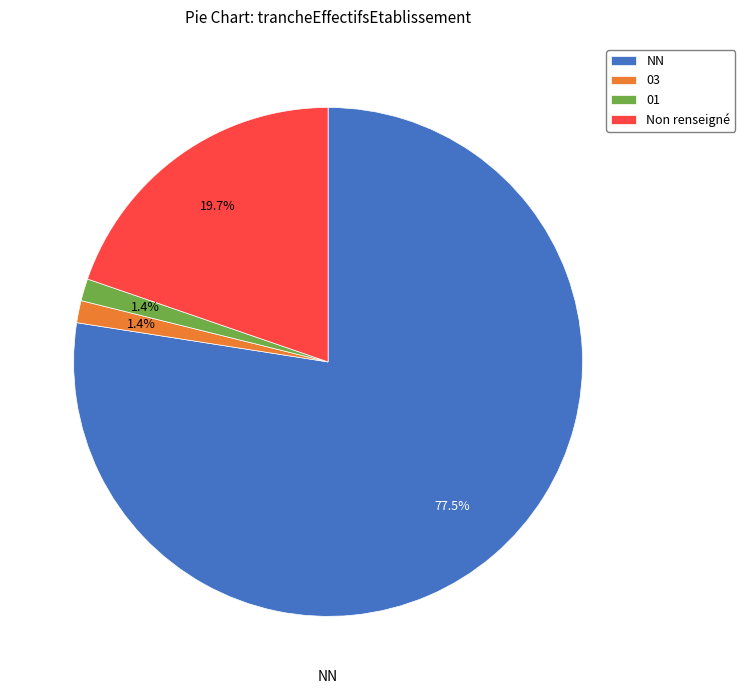

Do NN and 03 together represent more than half of the pie?

Yes